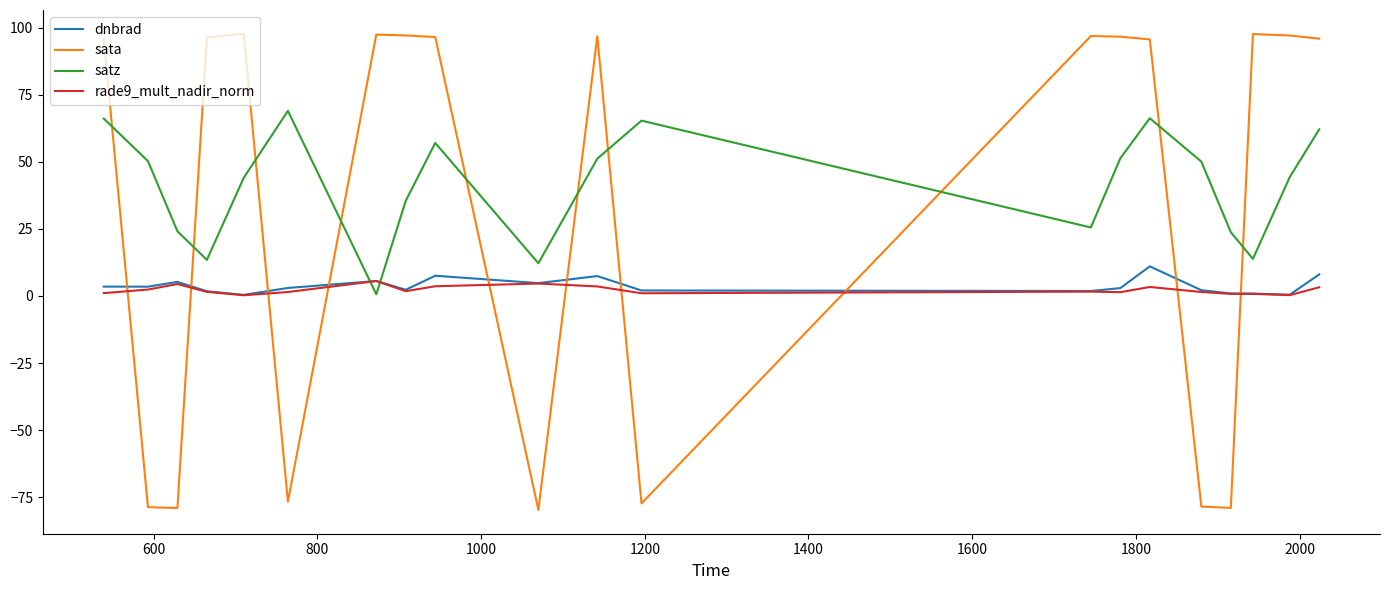

What is the difference between the maximum and second lowest values in the dnbrad series?

10.6